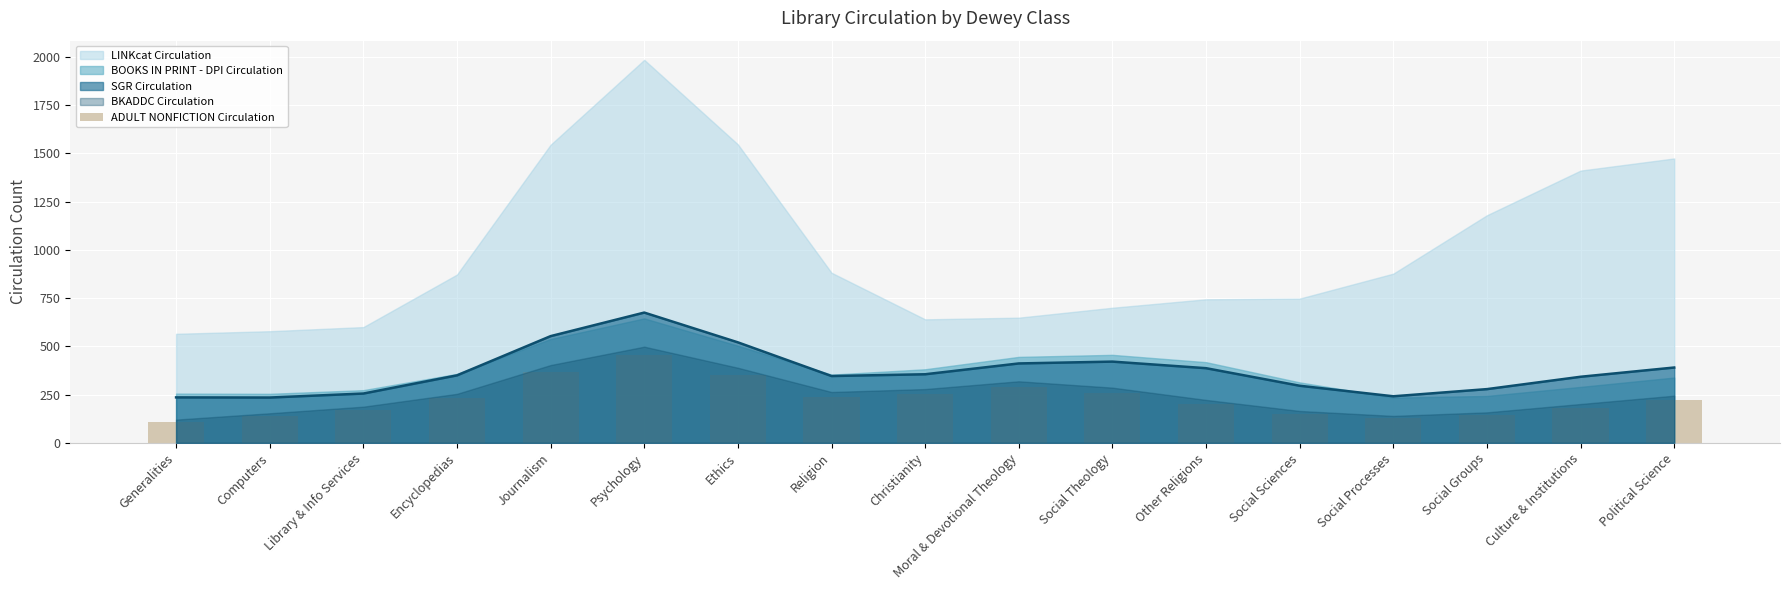

At which category does the chart reach its minimum across all series?

Generalities